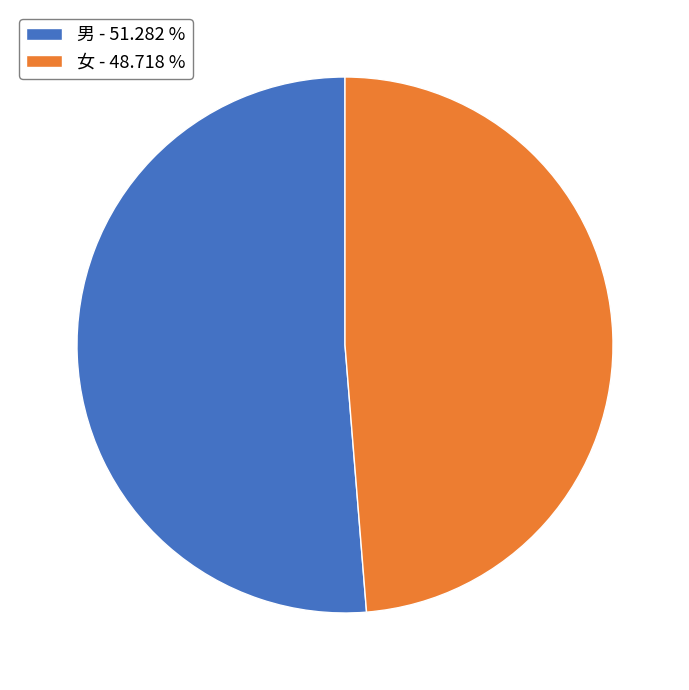

Which category accounts for the majority?

男